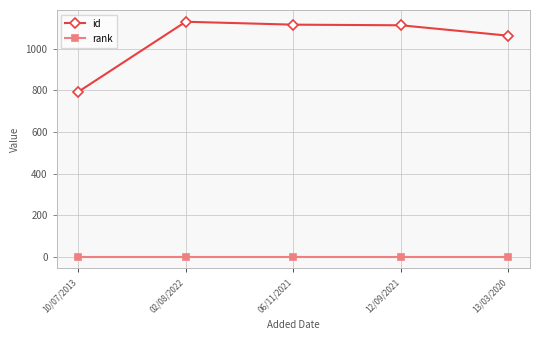

At which label is id closest to 960?

13/03/2020